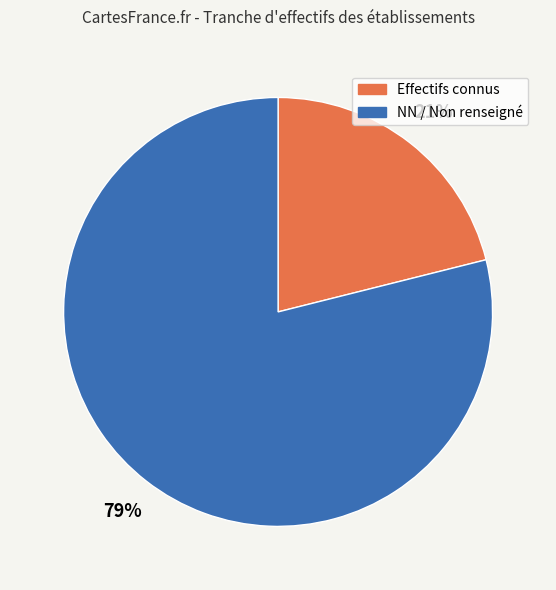

To the nearest percent, what is the average slice percentage?

50%